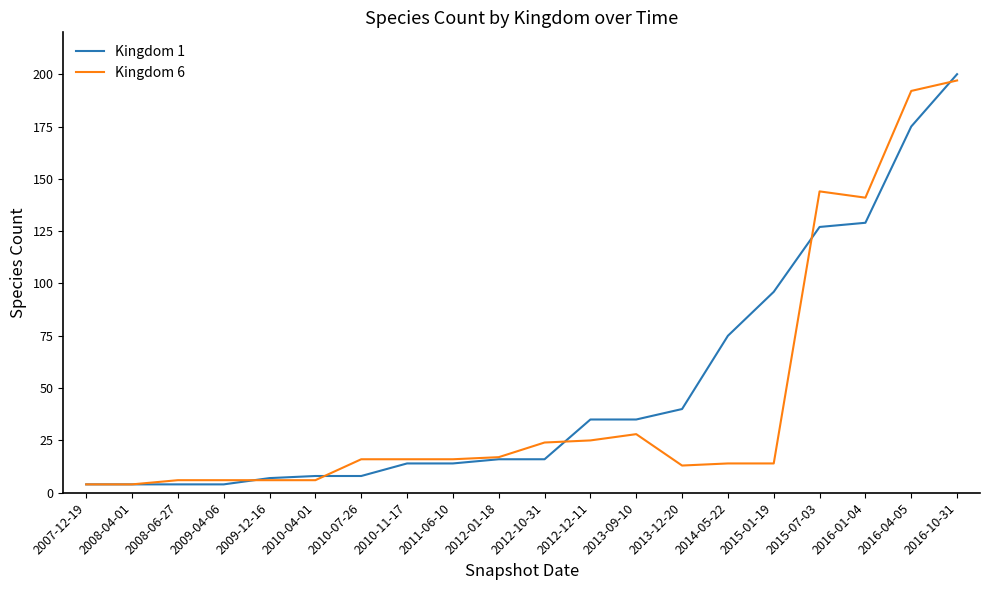

What is the difference between the highest and lowest values at 2008-06-27?

2